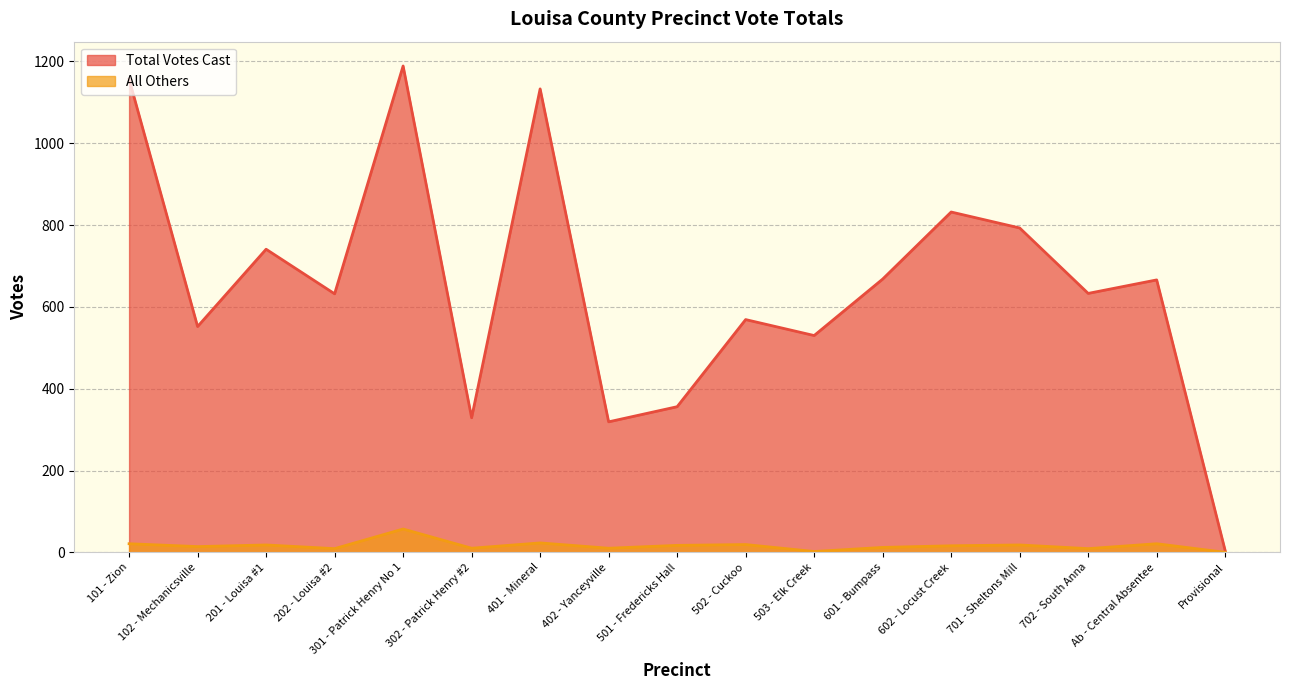

What is the spread (max minus min) of values at 702 - South Anna?

624